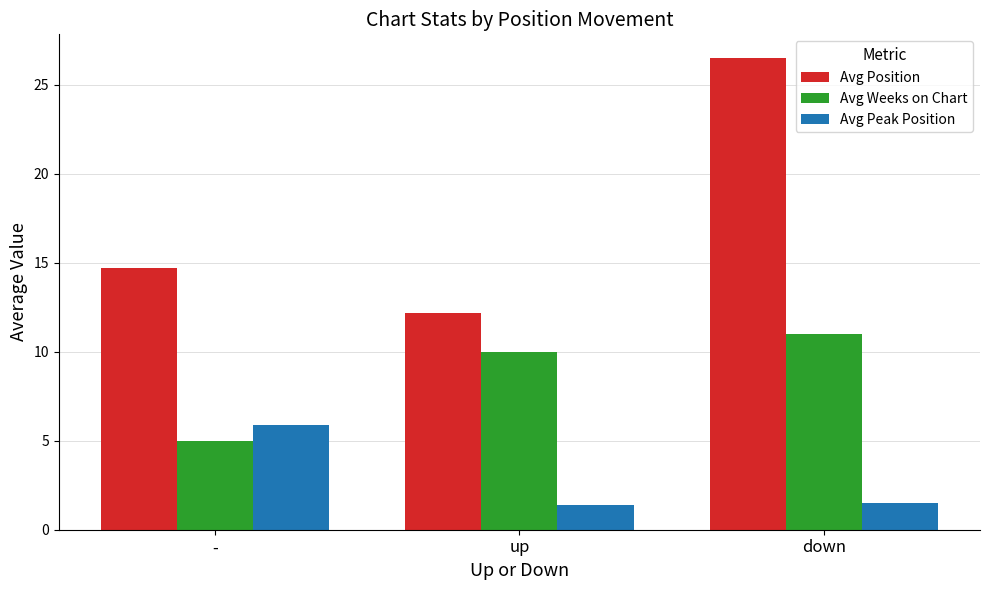

What is the difference between the Avg Weeks on Chart values at - and down?

6.0